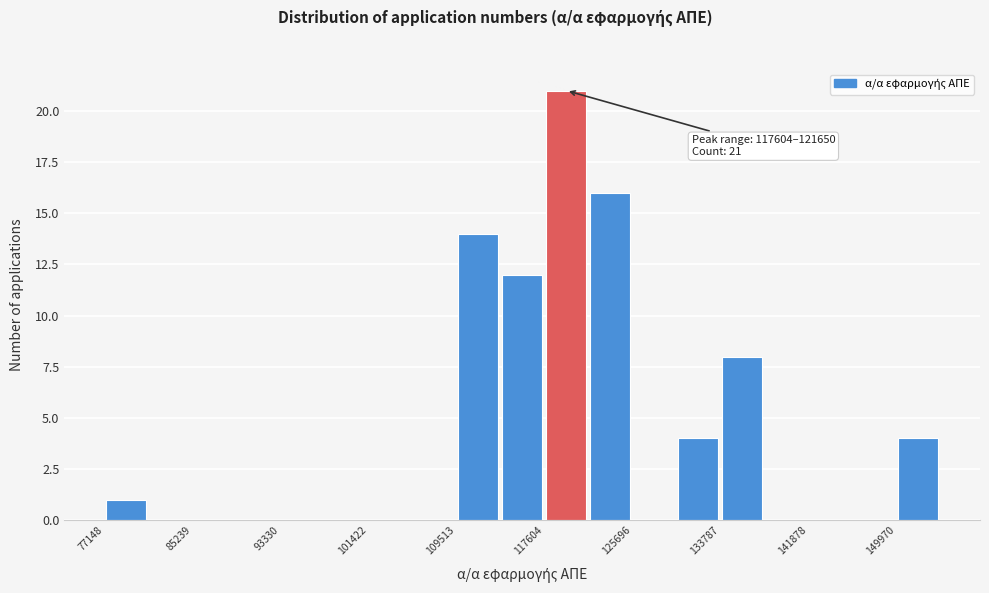

Over which range of the x-axis is the bar tallest?

118000 to 122000